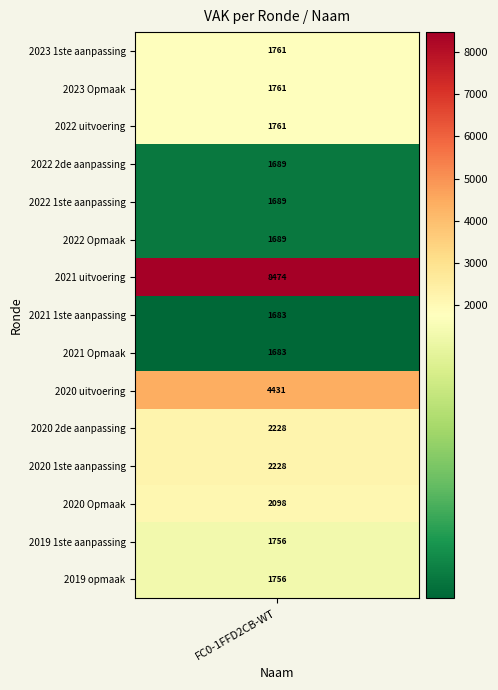

What is the change in value from 2022 1ste aanpassing to 2021 Opmaak?

-6